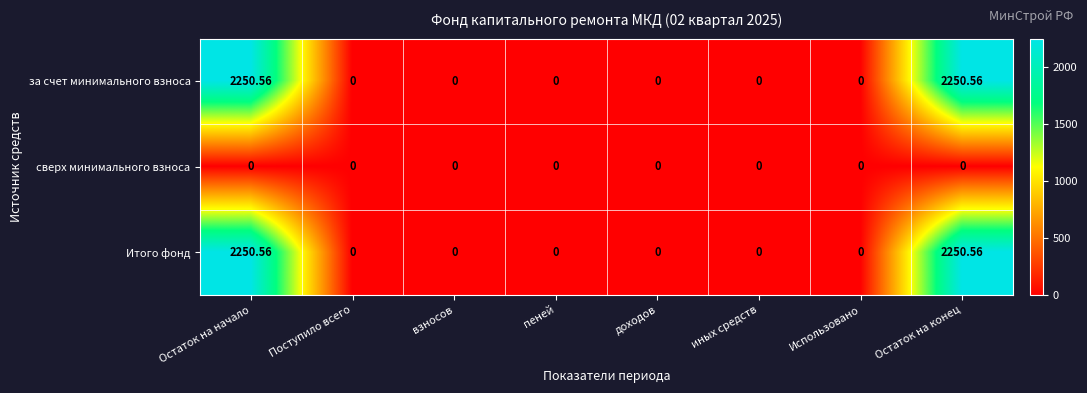

Between взносов and Использовано, which series saw the biggest shift?

за счет минимального взноса